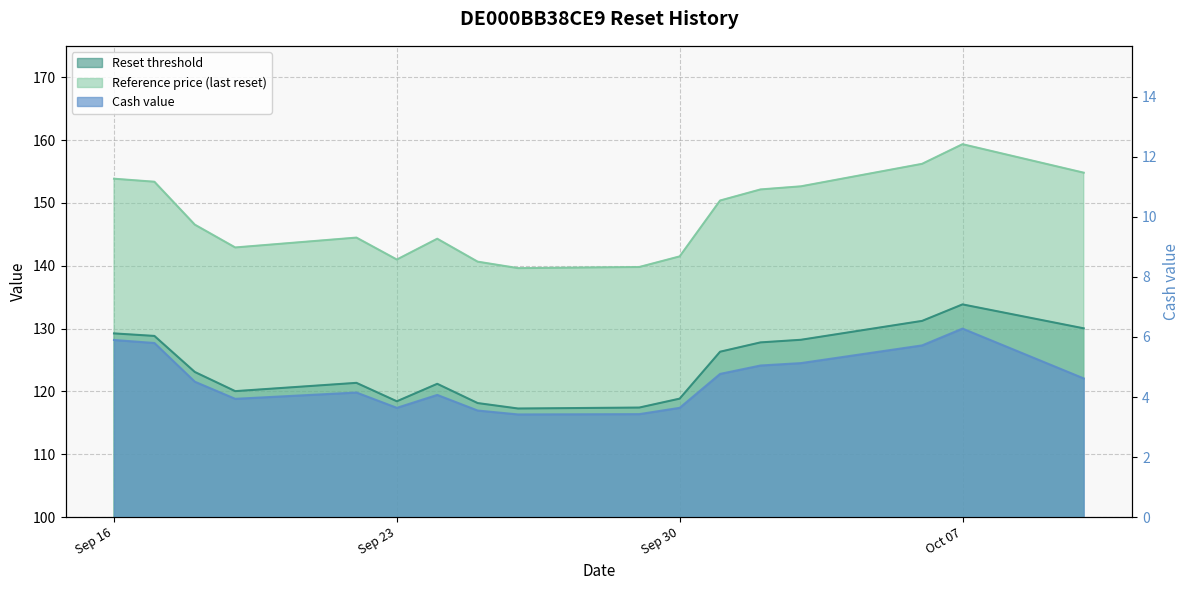

At how many categories does at least one series exceed 154?

3